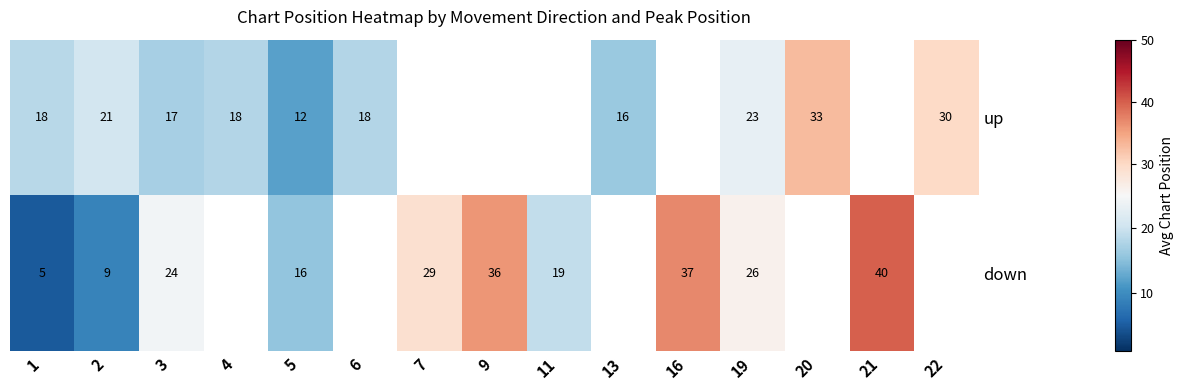

At 5, list the series in order from largest to smallest.

down, up